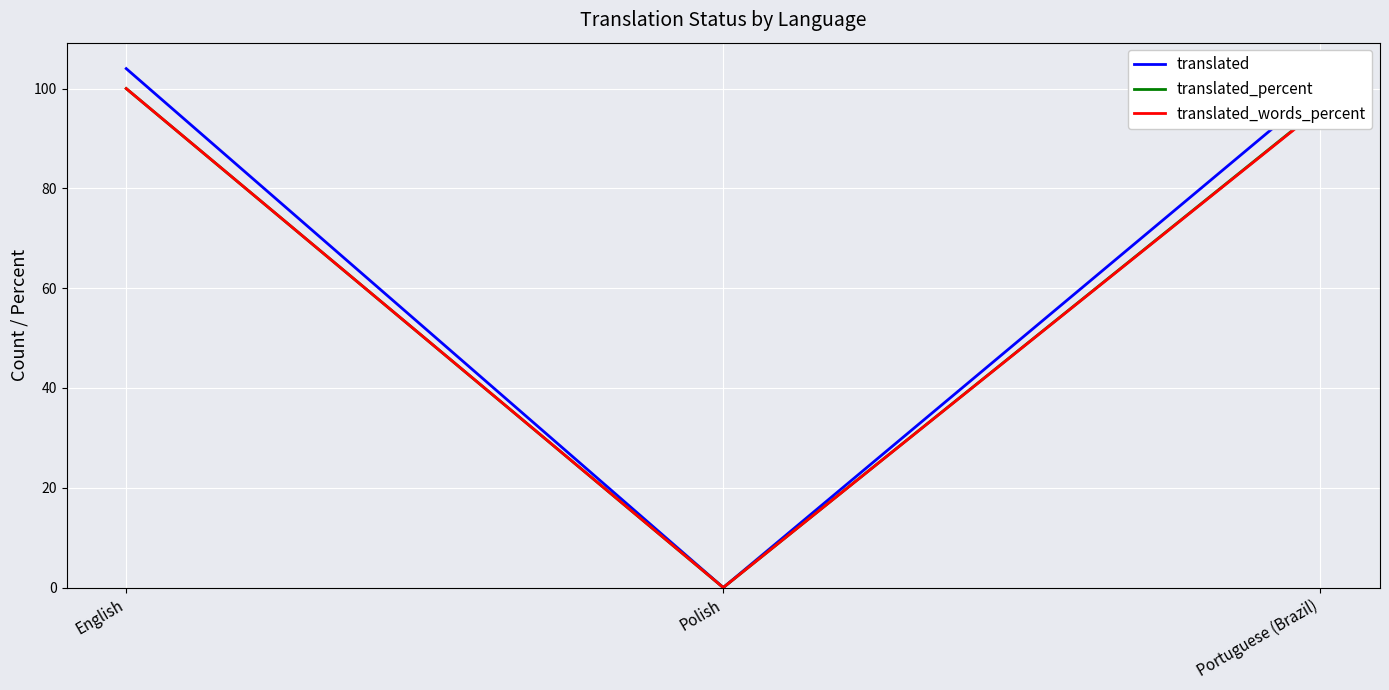

List the labels in order of translated value, largest first.

English, Portuguese (Brazil), Polish